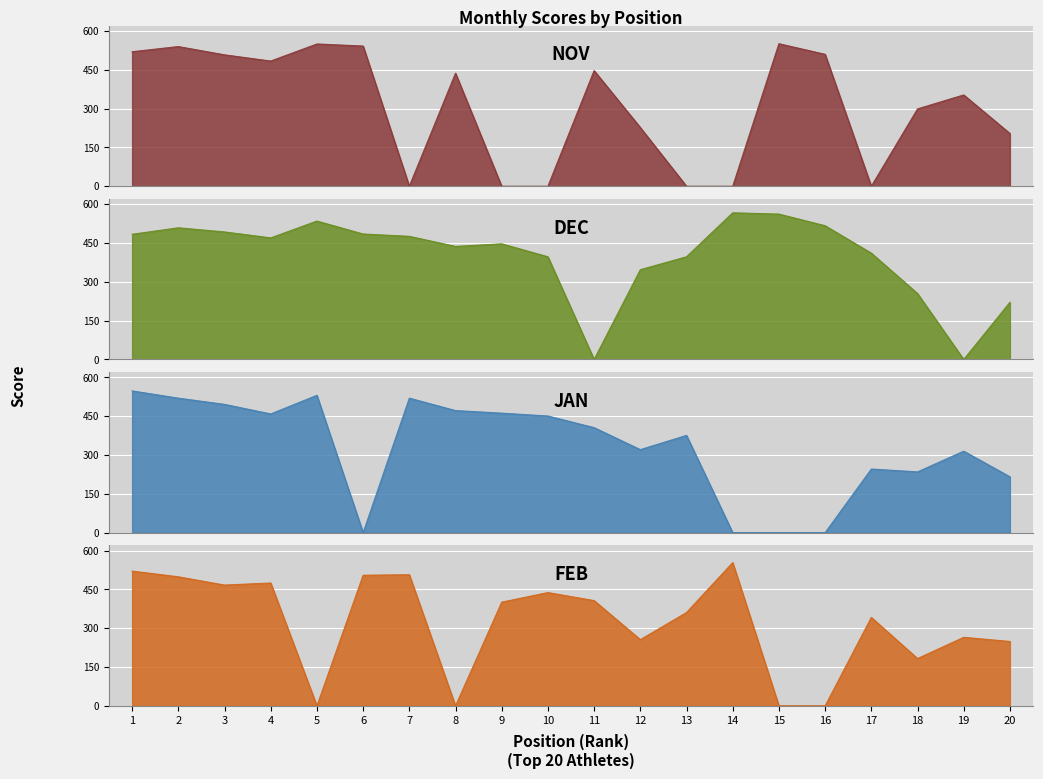

How many distinct data groups are displayed?

4